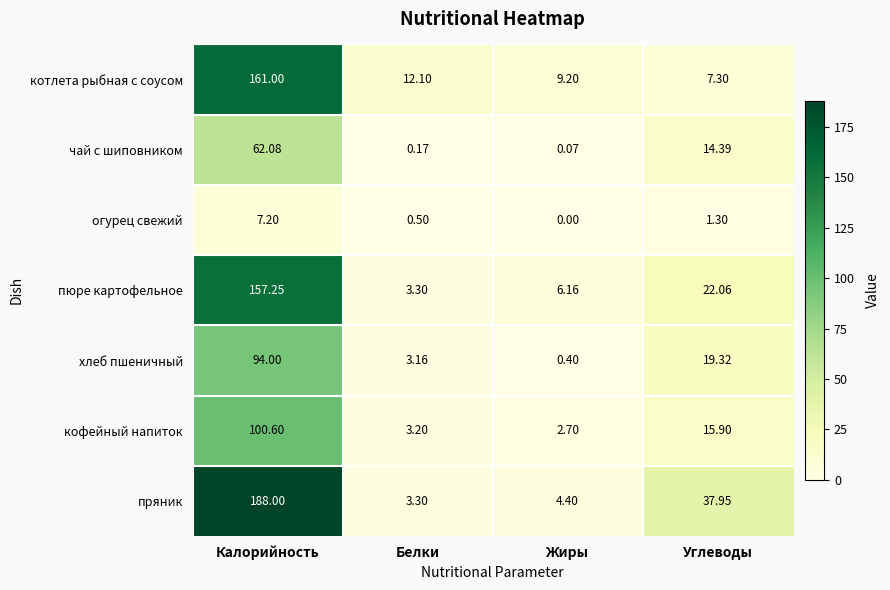

What is the total value across all series at Калорийность?

770.1